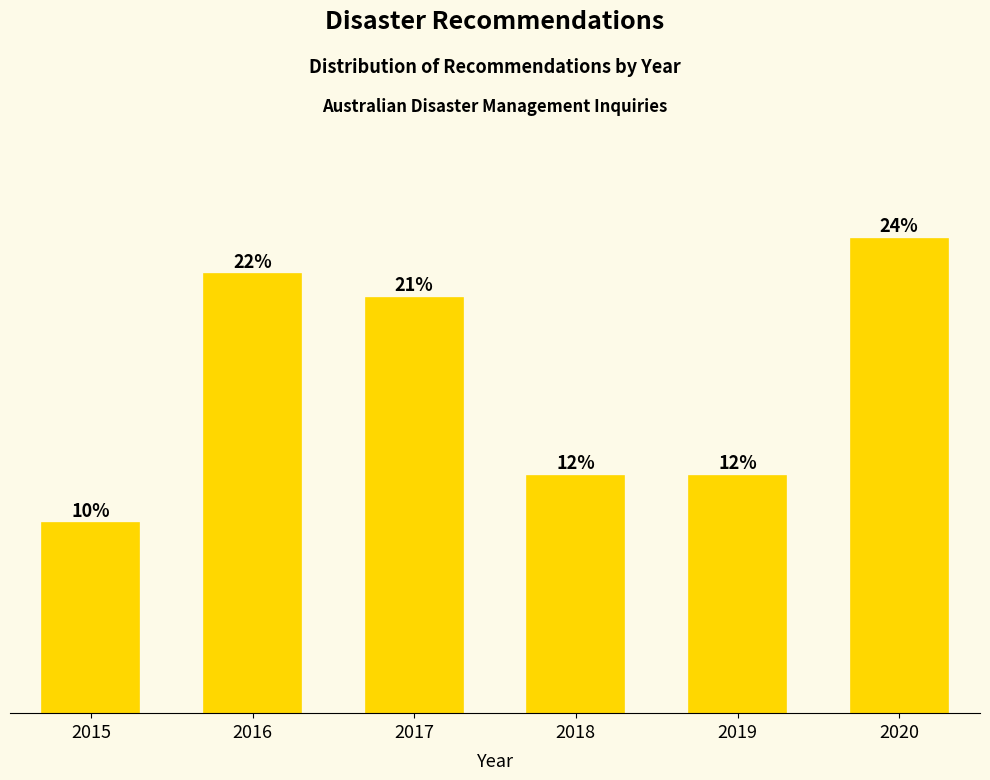

Are the bars horizontal?

No